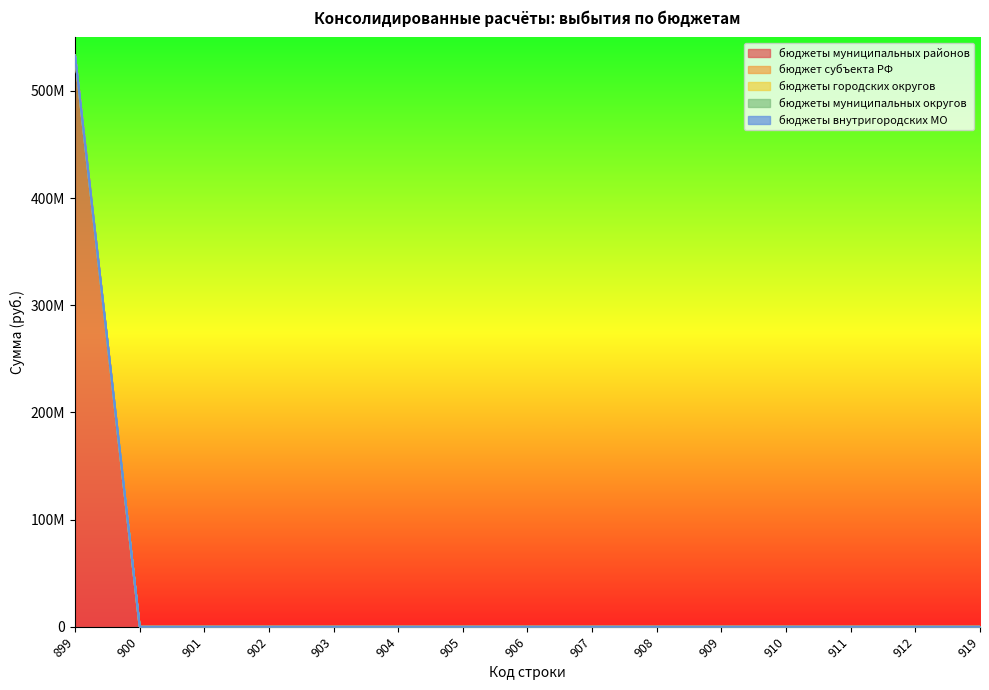

How many data points does each series have?

15